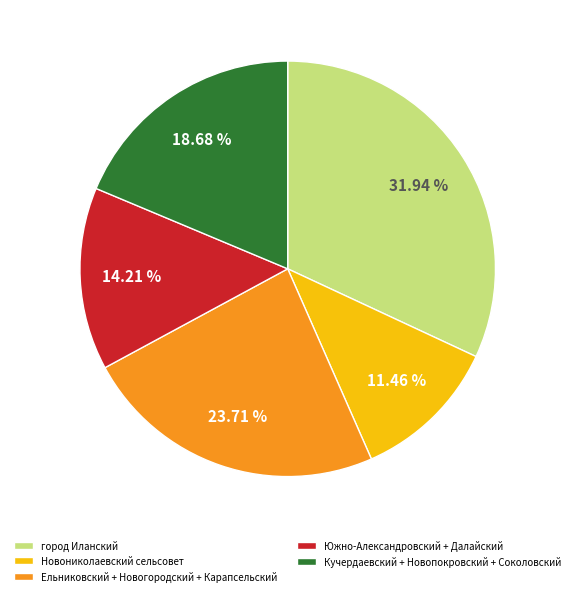

Which category has the biggest portion of the pie?

город Иланский